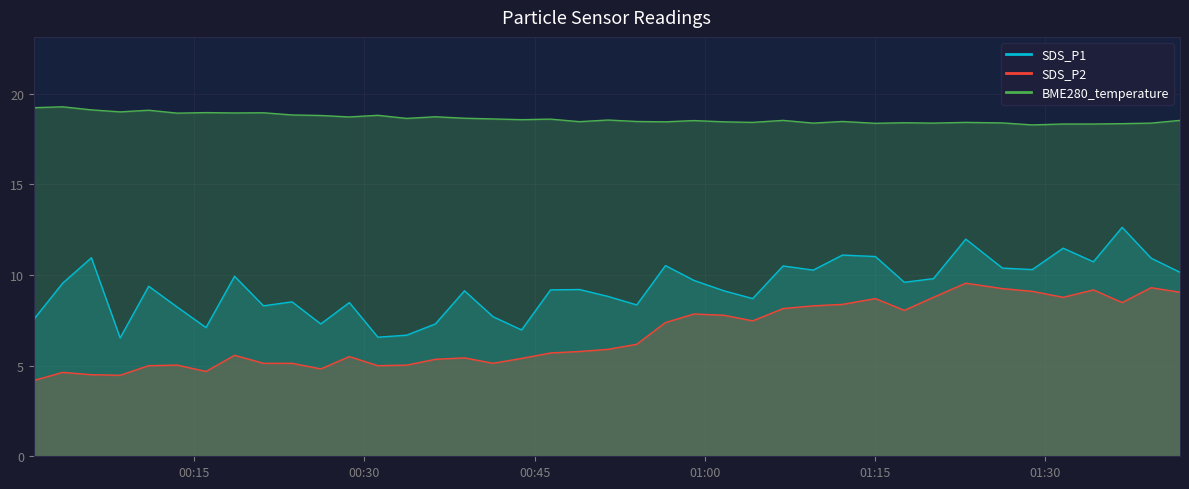

What is the maximum value for SDS_P1?

12.6